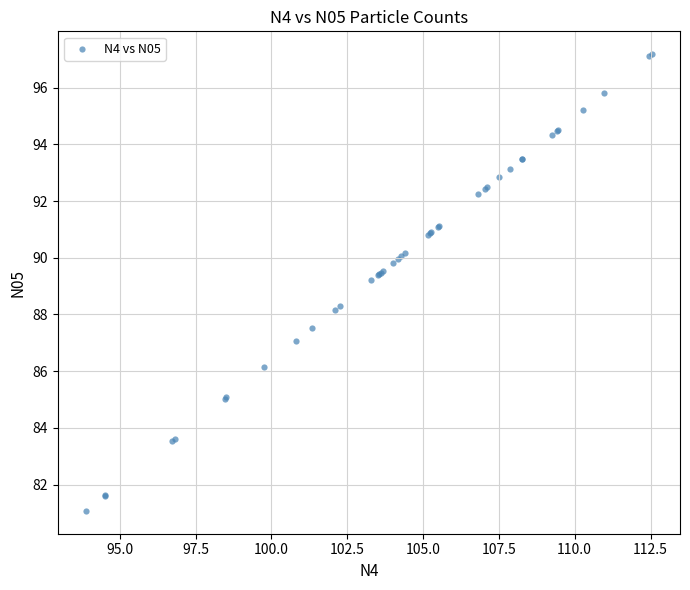

What Y value in the scatter plot is closest to 89?

89.2